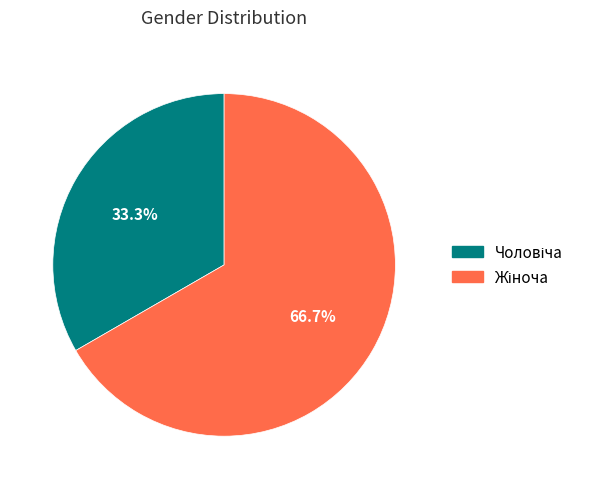

Is there any slice that represents more than half of the pie?

Yes